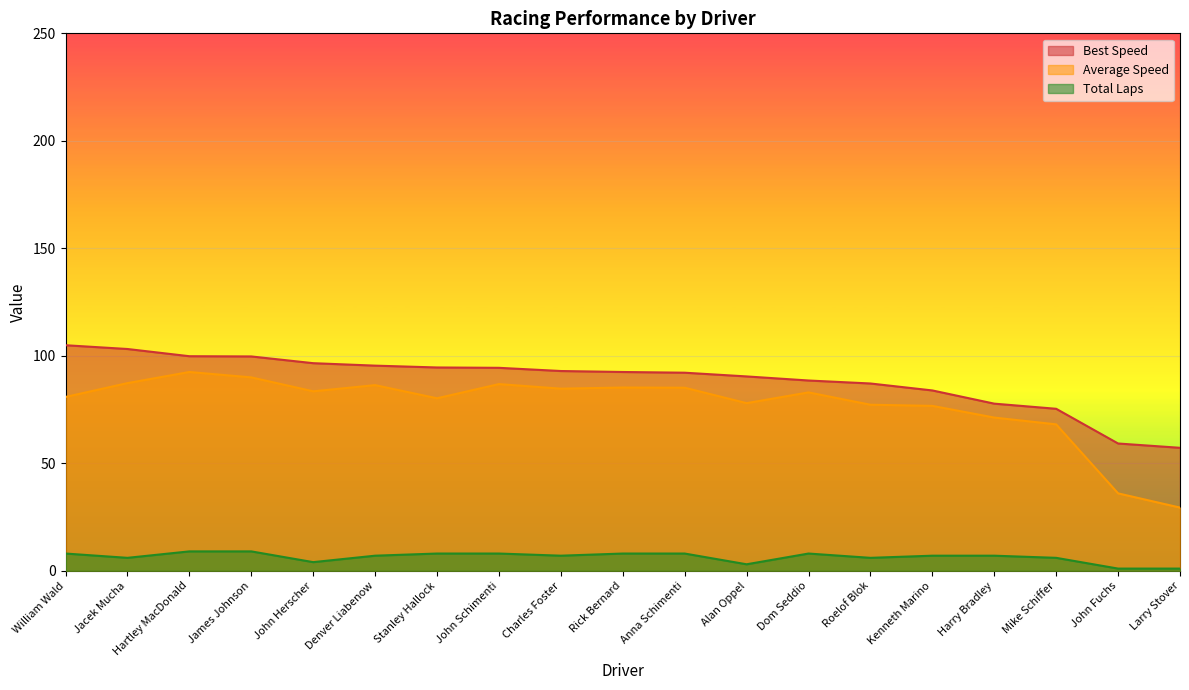

Reading left to right, what are all the values shown in this chart?

Total Laps: William Wald=8.0	Jacek Mucha=6.0	Hartley MacDonald=9.0	James Johnson=9.0	John Herscher=4.0	Denver Liabenow=7.0	Stanley Hallock=8.0	John Schimenti=8.0	Charles Foster=7.0	Rick Bernard=8.0	Anna Schimenti=8.0	Alan Oppel=3.0	Dom Seddio=8.0	Roelof Blok=6.0	Kenneth Marino=7.0	Harry Bradley=7.0	Mike Schiffer=6.0	John Fuchs=1.0	Larry Stover=1.0
Best Lap time: William Wald=104.9	Jacek Mucha=103.2	Hartley MacDonald=99.8	James Johnson=99.7	John Herscher=96.6	Denver Liabenow=95.4	Stanley Hallock=94.6	John Schimenti=94.4	Charles Foster=92.9	Rick Bernard=92.5	Anna Schimenti=92.1	Alan Oppel=90.4	Dom Seddio=88.5	Roelof Blok=87.1	Kenneth Marino=83.9	Harry Bradley=77.7	Mike Schiffer=75.3	John Fuchs=59.2	Larry Stover=57.2
Average Speed: William Wald=80.8	Jacek Mucha=87.3	Hartley MacDonald=92.4	James Johnson=89.9	John Herscher=83.5	Denver Liabenow=86.3	Stanley Hallock=80.2	John Schimenti=86.8	Charles Foster=84.7	Rick Bernard=85.2	Anna Schimenti=85.1	Alan Oppel=78.0	Dom Seddio=83.0	Roelof Blok=77.2	Kenneth Marino=76.7	Harry Bradley=71.3	Mike Schiffer=68.1	John Fuchs=36.0	Larry Stover=29.4